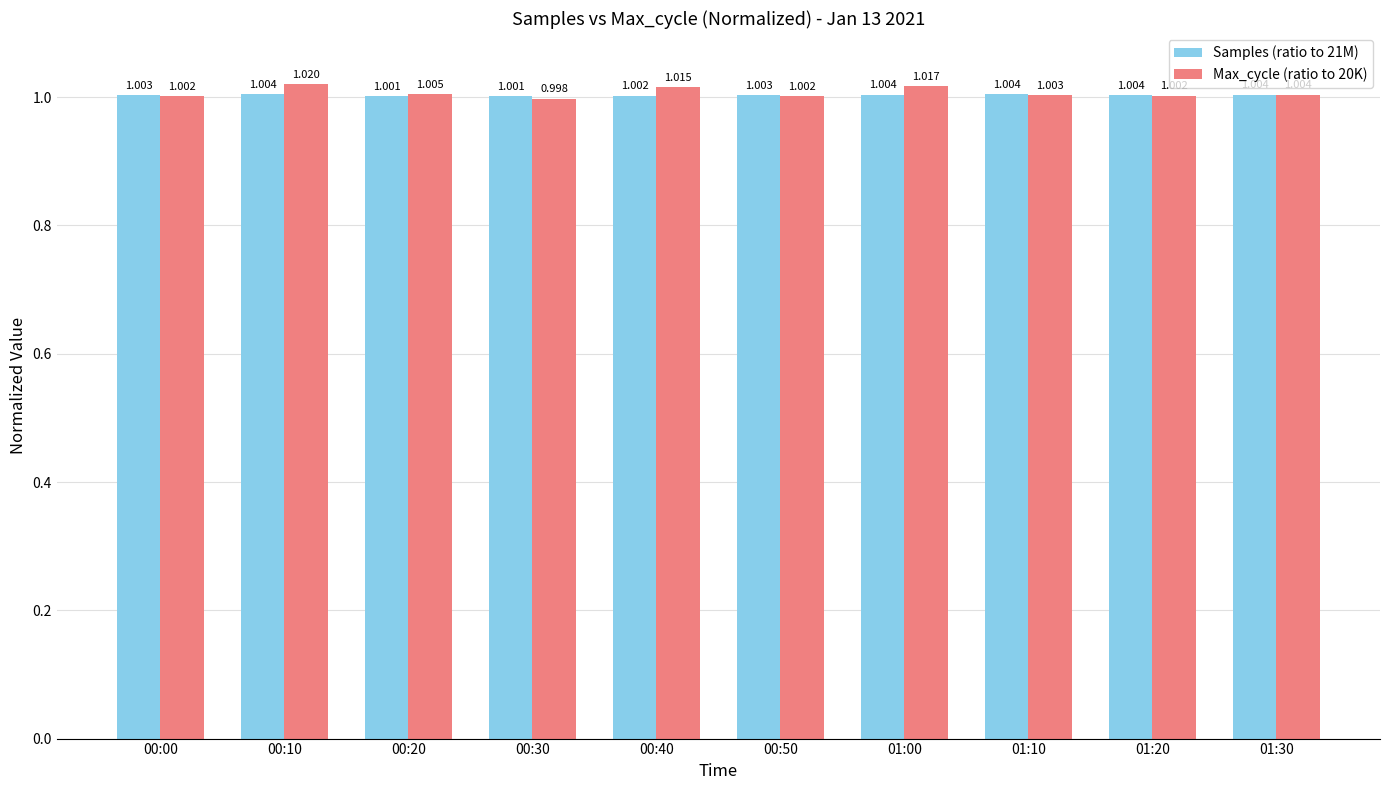

Is the value of Max_cycle (ratio to 20K) at 00:20 greater than the value of Samples (ratio to 21M) at 00:10?

Yes